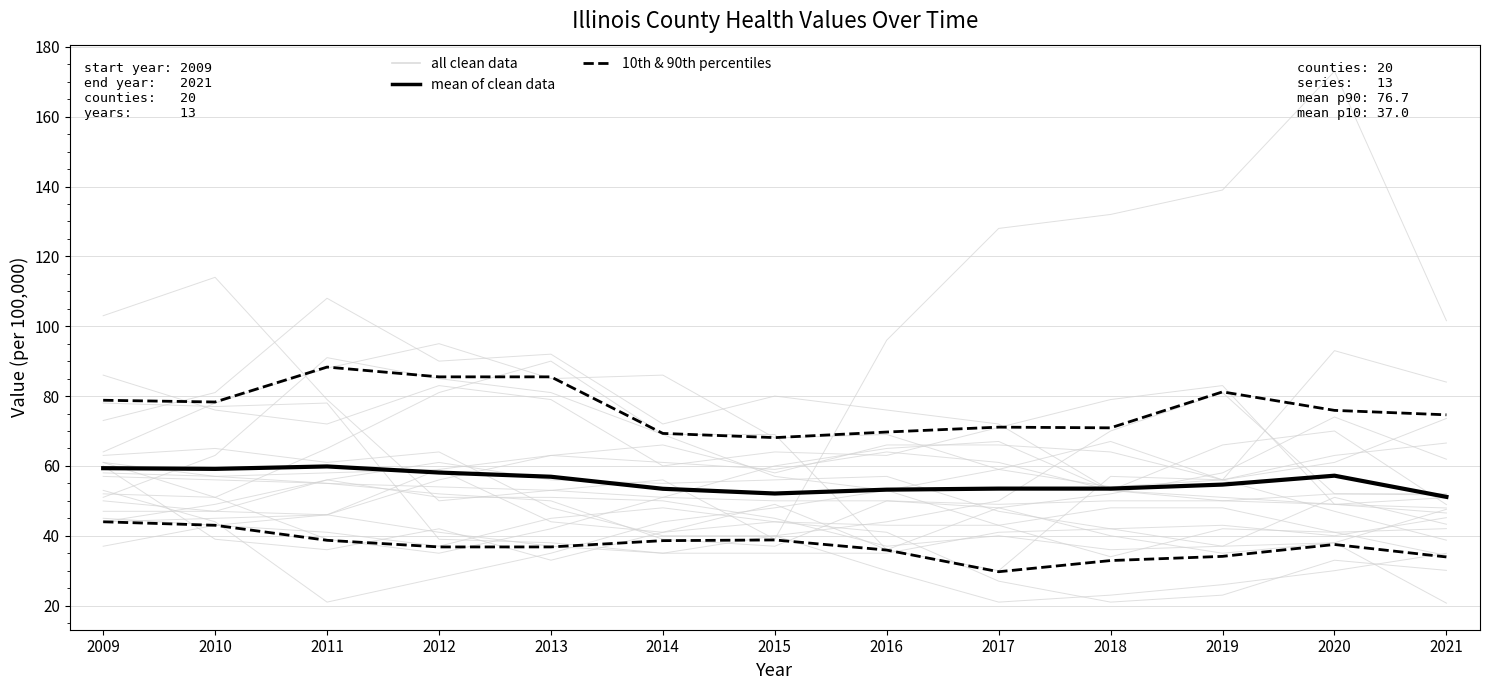

Which series has the largest total across all categories?

all clean data